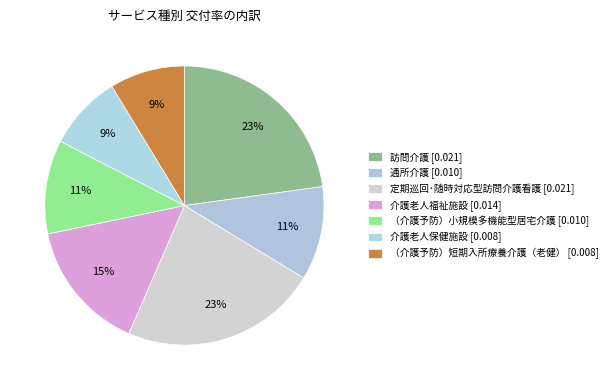

Which slice is the largest?

訪問介護